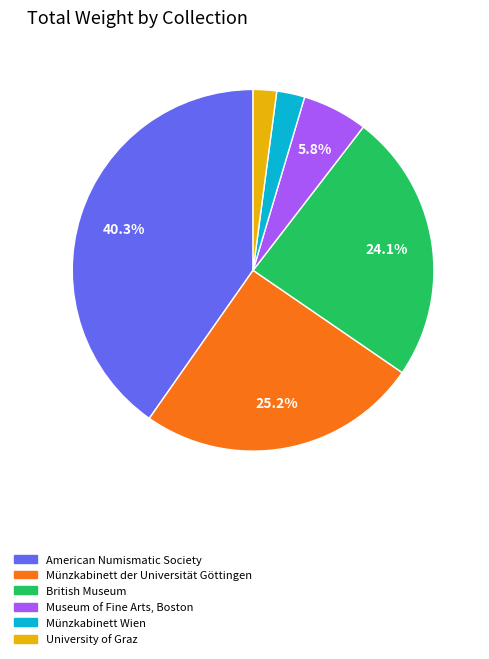

Is there a majority slice in this chart?

No